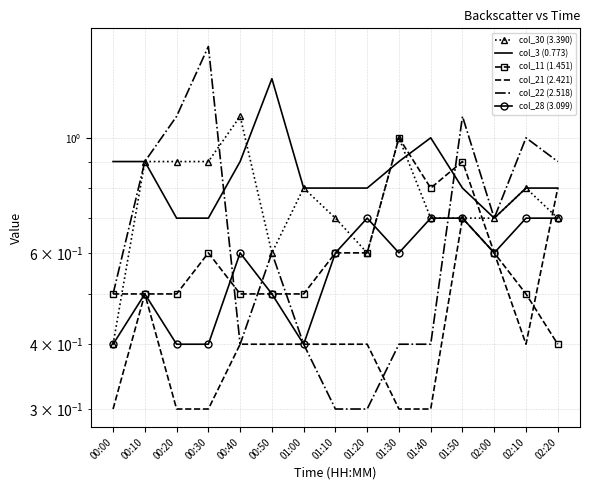

Is it true that col_28 (3.099) equals 0.2 at 01:50?

False